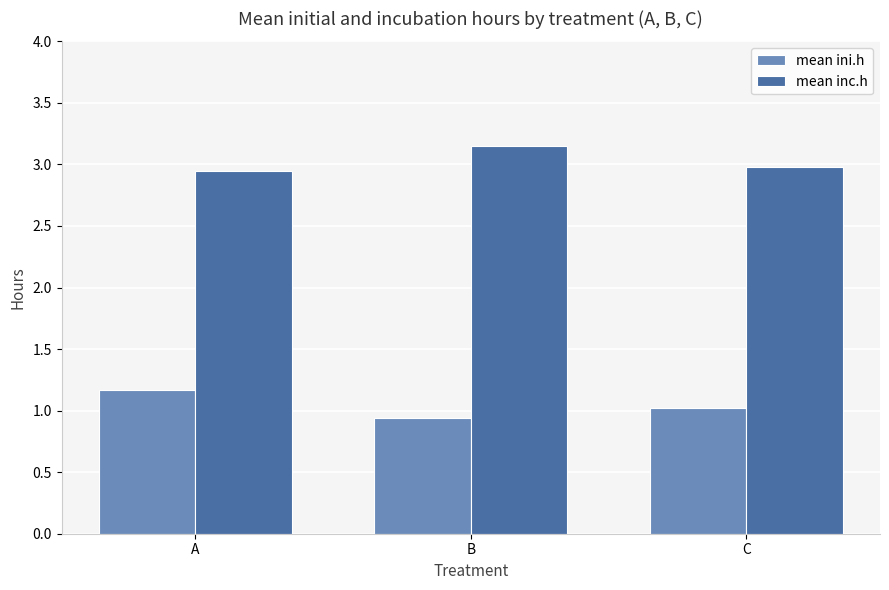

Are the bars horizontal?

No